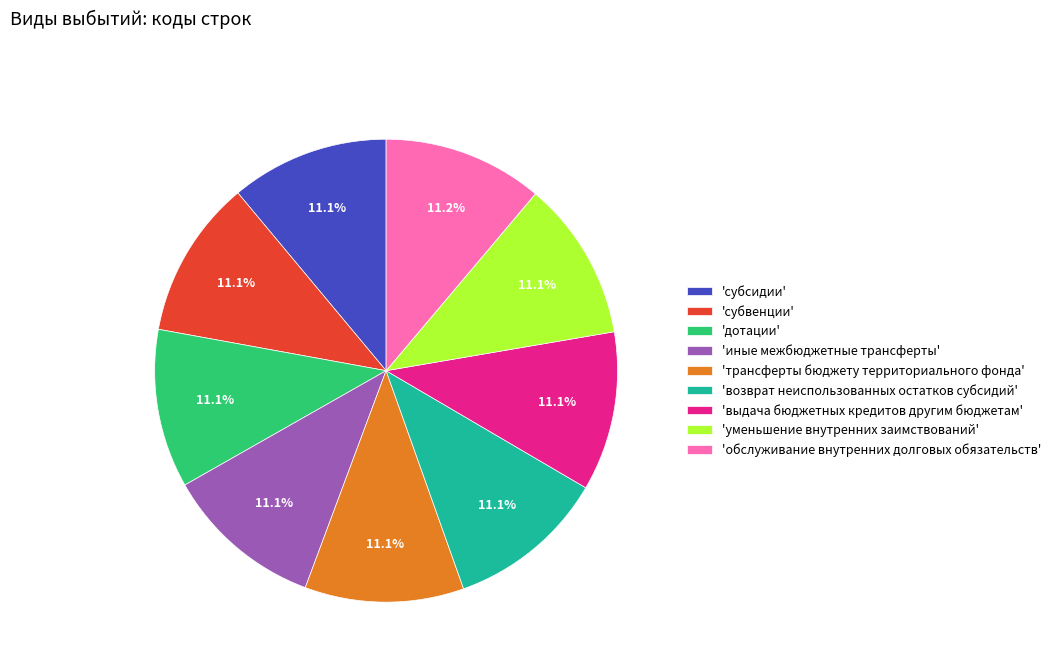

Approximately how many times larger is the value at 'трансферты бюджету территориального фонда' compared to 'возврат неиспользованных остатков субсидий'?

1.0